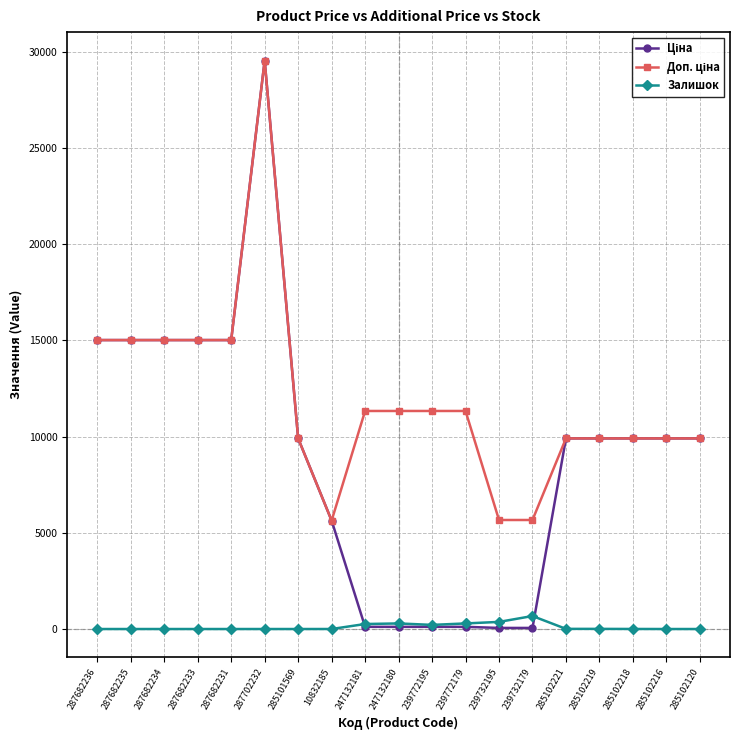

At which category is the sum across all series the highest?

287702232